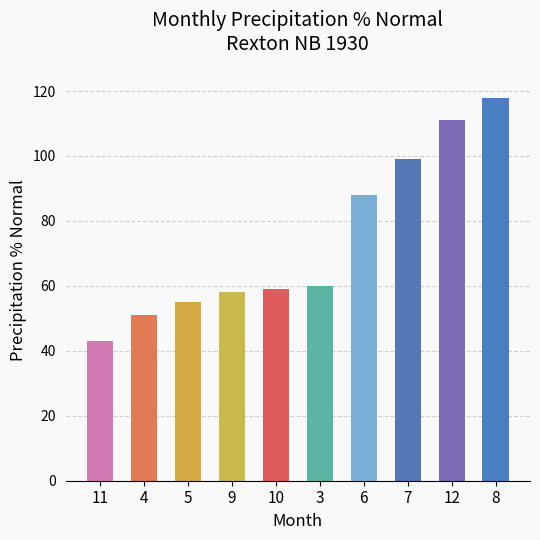

How many series are shown in this chart?

1